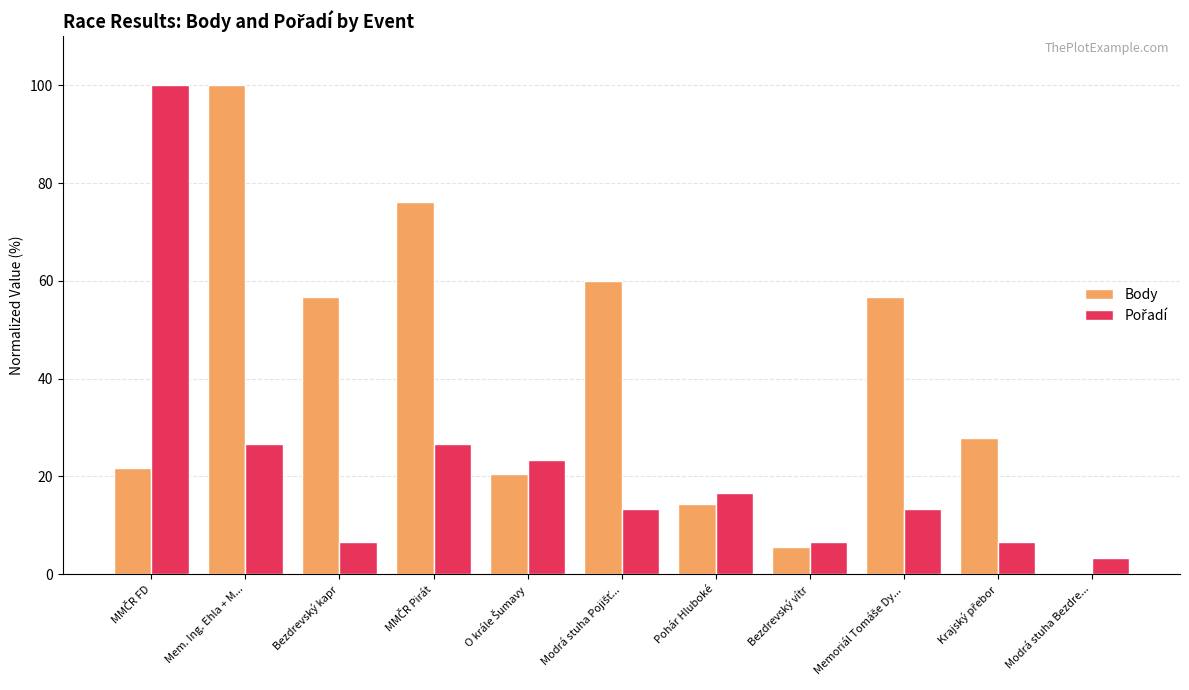

At which label does Body first exceed 27?

Mem. Ing. Ehla + M...